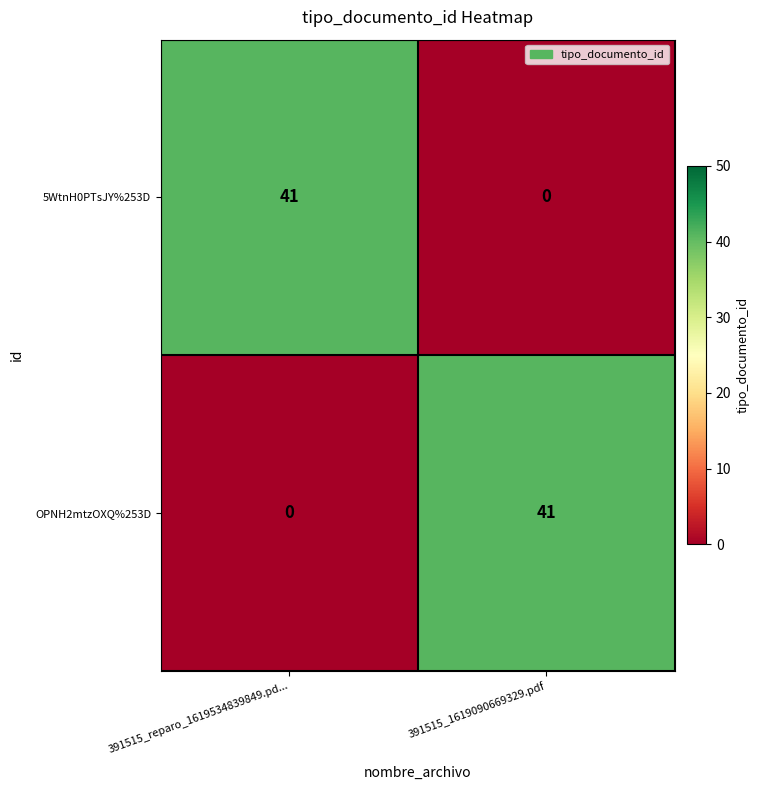

Where is OPNH2mtzOXQ%253D nearest to the value 20?

391515_reparo_1619534839849.pd...